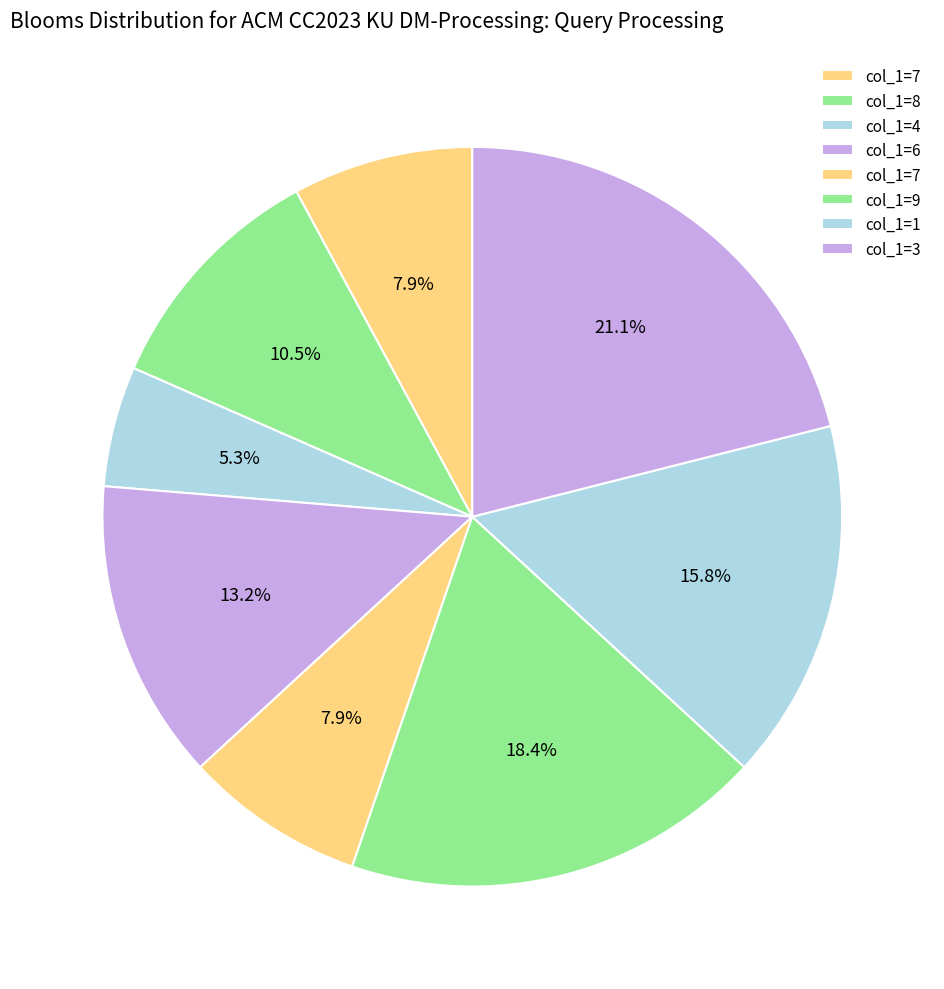

Which slice is the smallest?

1